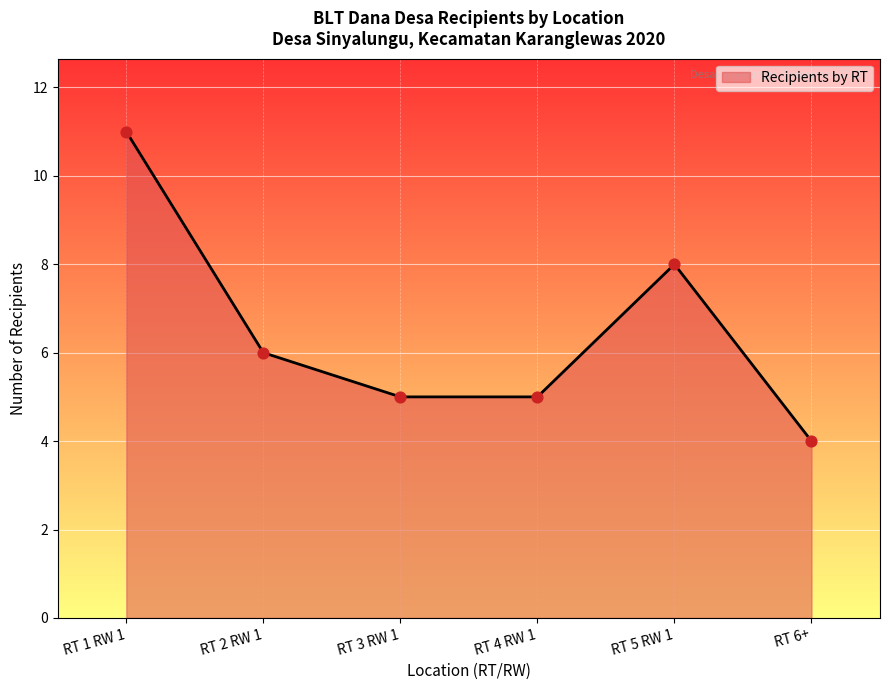

What is the change in value from RT 2 RW 1 to RT 6+?

-2